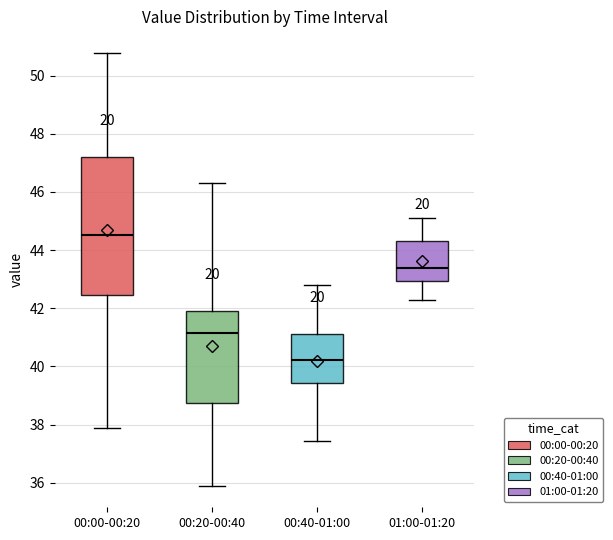

Reading left to right, transcribe this box plot: for each box, give where its median line is, the range the box spans, and where its two whiskers end, as read against the y-axis. The values are not printed on the chart, so give them approximately, as read against the axis.

00:00-00:20: median 44.6, box 42.4 to 47.2, whiskers 37.8 to 50.8
00:20-00:40: median 41.2, box 38.8 to 41.8, whiskers 36.0 to 46.4
00:40-01:00: median 40.2, box 39.4 to 41.2, whiskers 37.4 to 42.8
01:00-01:20: median 43.4, box 43.0 to 44.4, whiskers 42.4 to 45.2